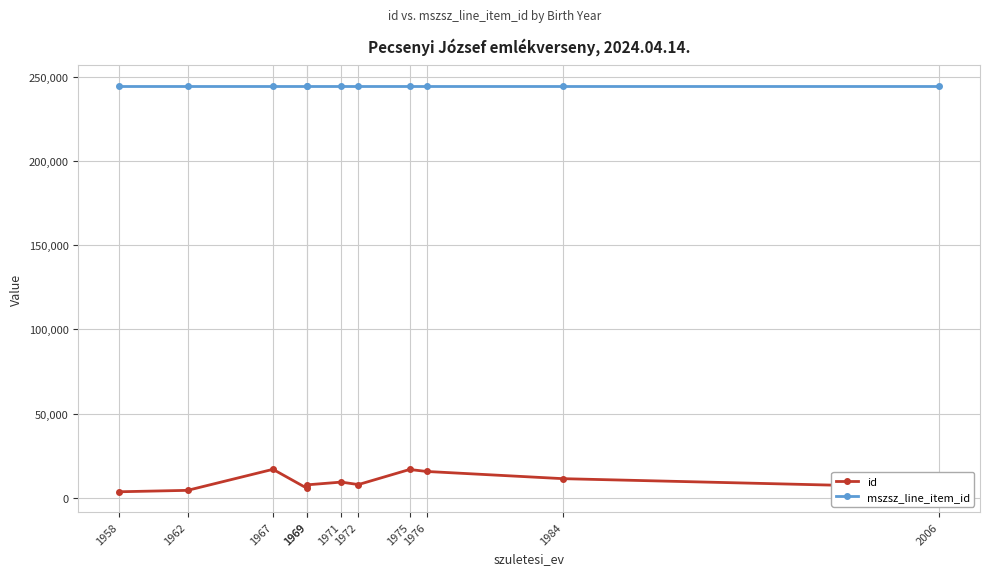

What is the value of the mszsz_line_item_id point at the 8th from the left?

244630